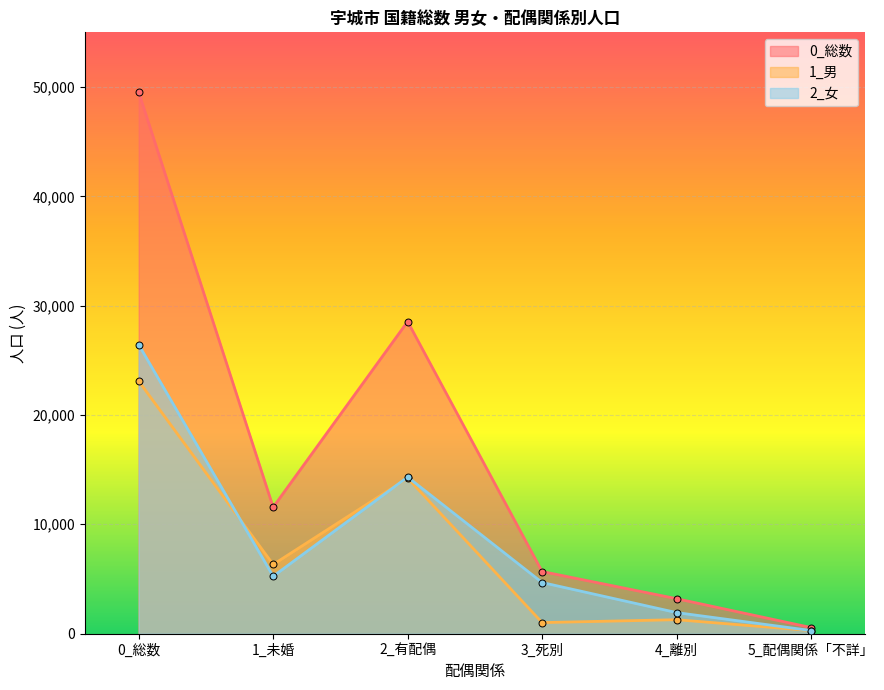

How many interior local valleys does the 1_男 series have?

2